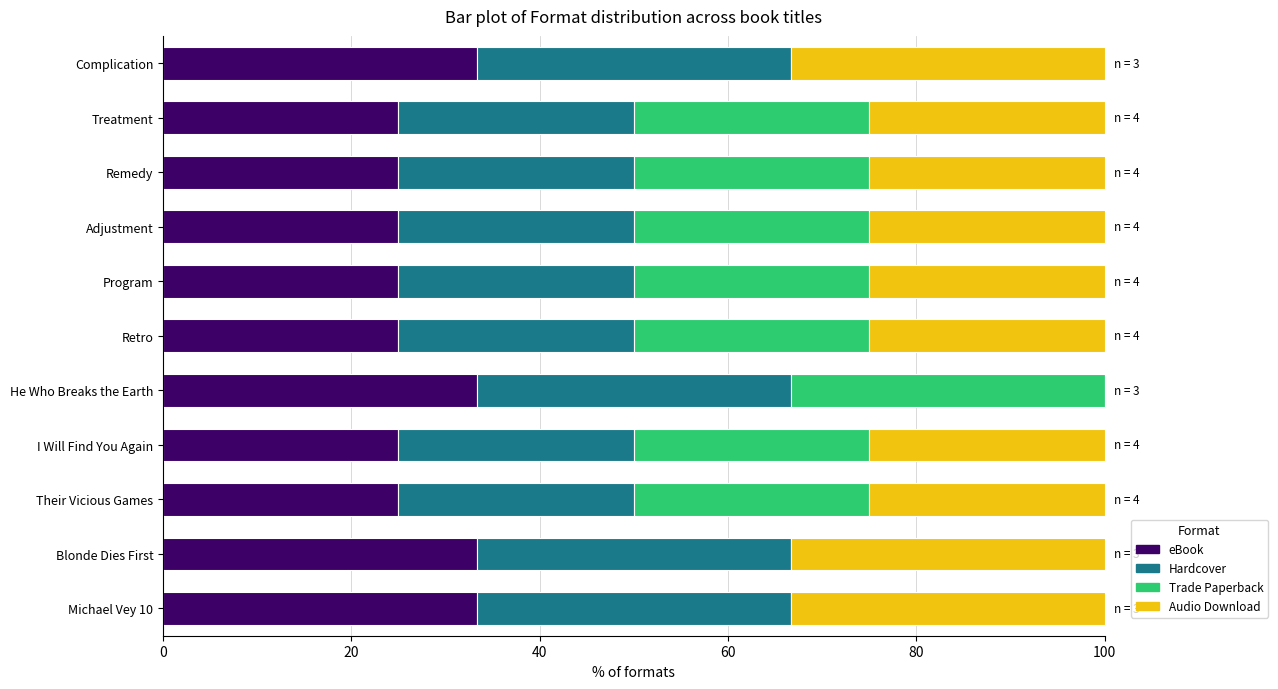

How many categories are shown in the chart?

11